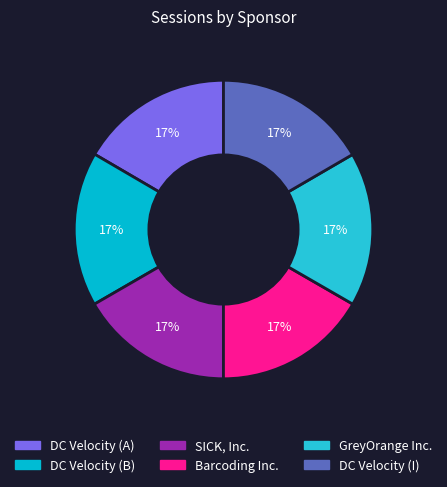

Does any single category account for the majority?

No